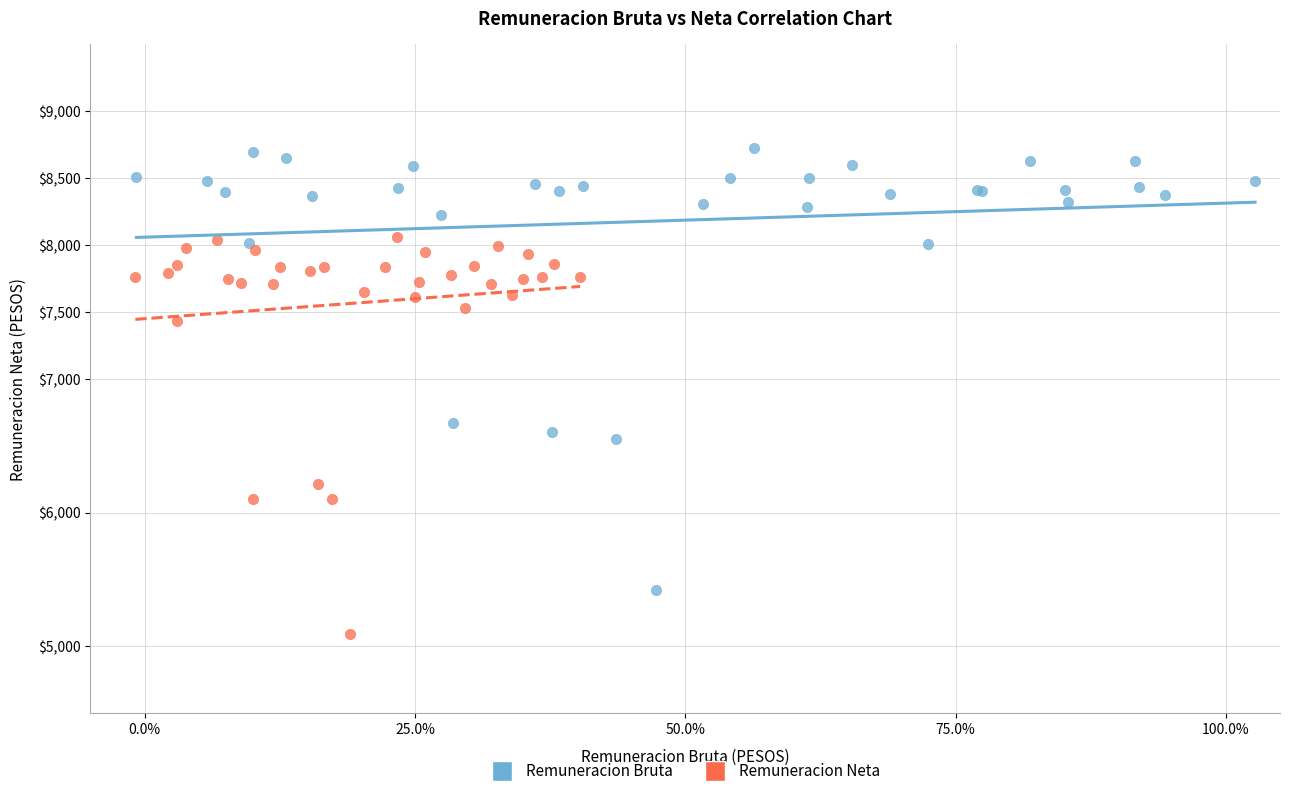

What are all the series names shown in the legend?

Remuneracion Bruta, Remuneracion Neta